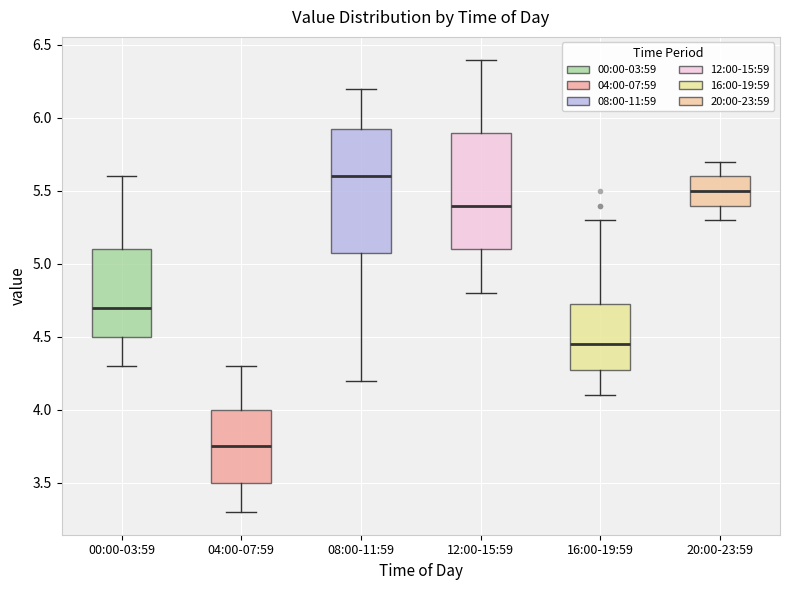

Reading left to right, read every box against the y-axis: the position of its median line, the range the box covers, and the ends of its whiskers. The values are not printed on the chart, so give them approximately, as read against the axis.

00:00-03:59: median 4.70, box 4.50 to 5.10, whiskers 4.30 to 5.60
04:00-07:59: median 3.75, box 3.50 to 4.00, whiskers 3.30 to 4.30
08:00-11:59: median 5.60, box 5.10 to 5.95, whiskers 4.20 to 6.20
12:00-15:59: median 5.40, box 5.10 to 5.90, whiskers 4.80 to 6.40
16:00-19:59: median 4.45, box 4.30 to 4.75, whiskers 4.10 to 5.30
20:00-23:59: median 5.50, box 5.40 to 5.60, whiskers 5.30 to 5.70